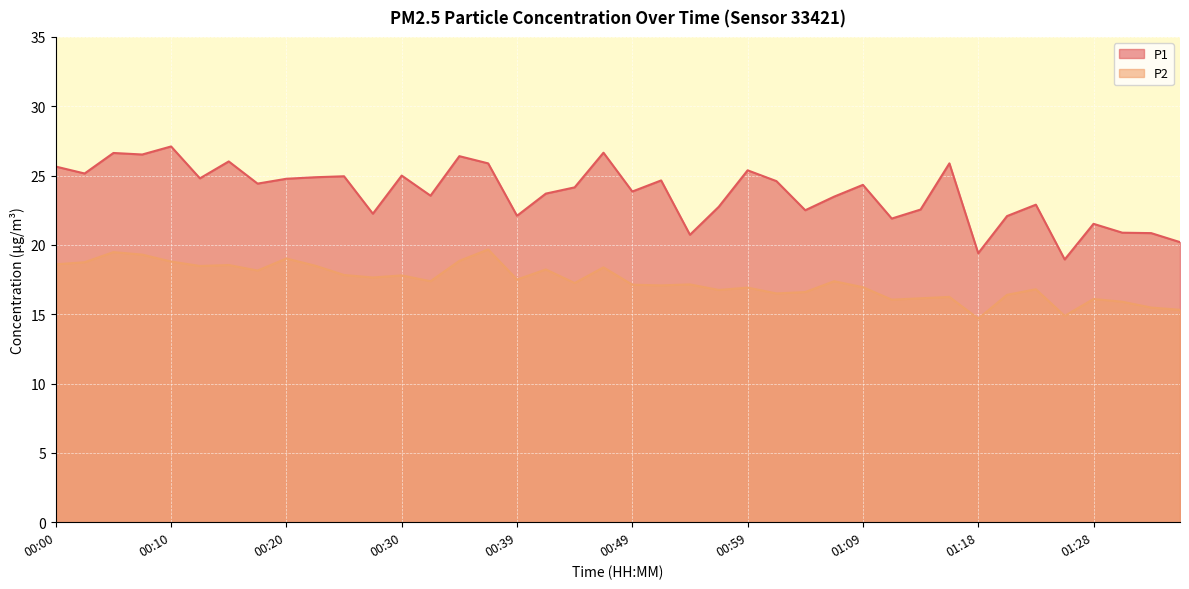

How many values in the P1 series exceed 24?

21